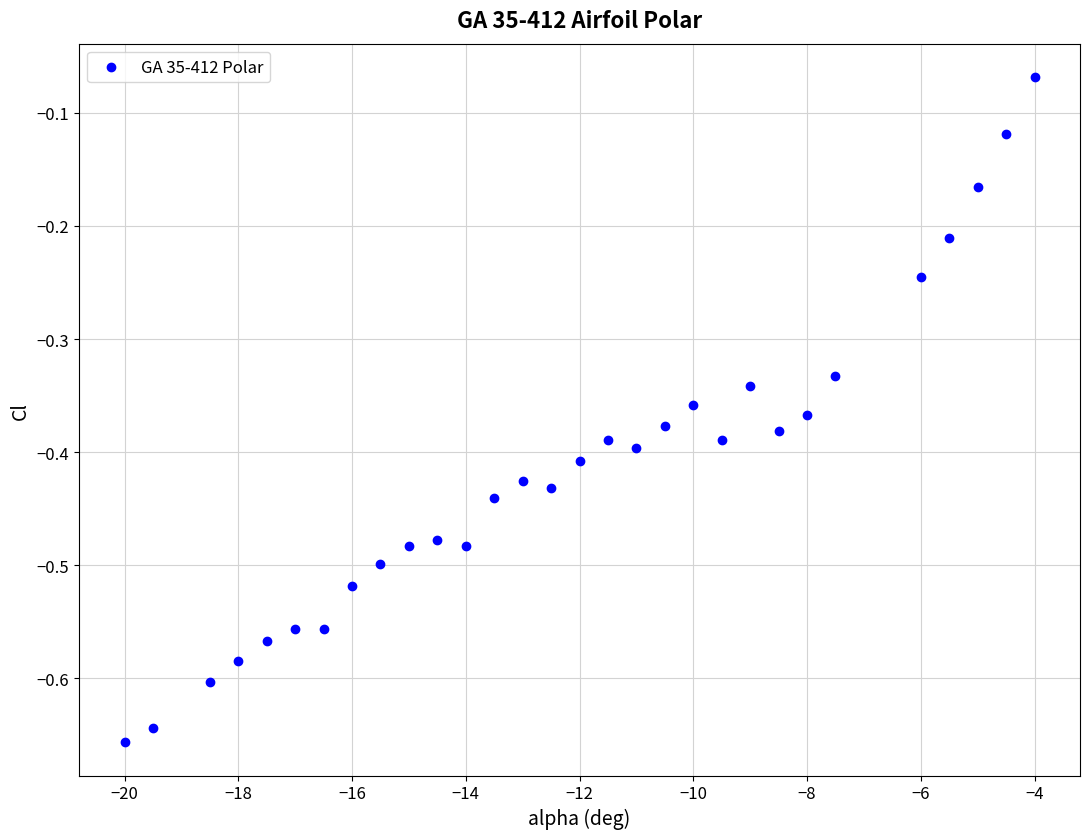

What is the range of Y values (max minus min)?

0.6